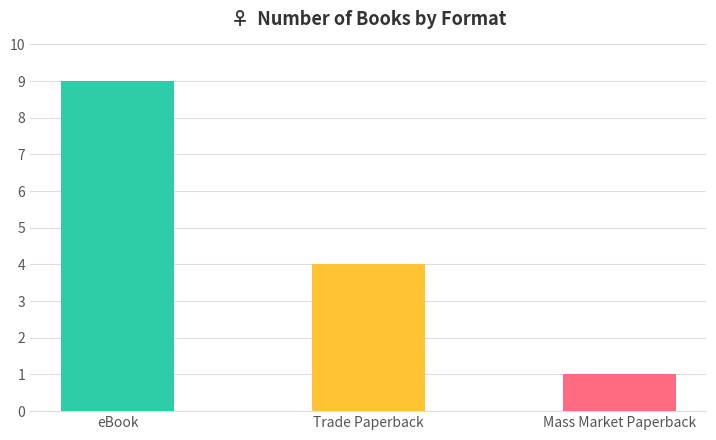

Where is the data nearest to the value 5?

Trade Paperback